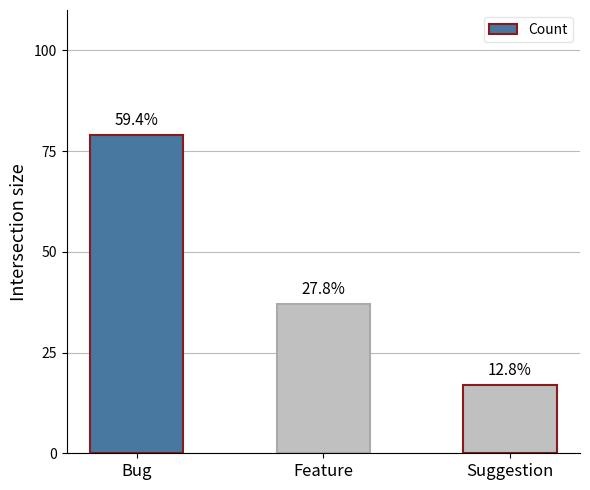

Count the values in the range 17 to 79.

3